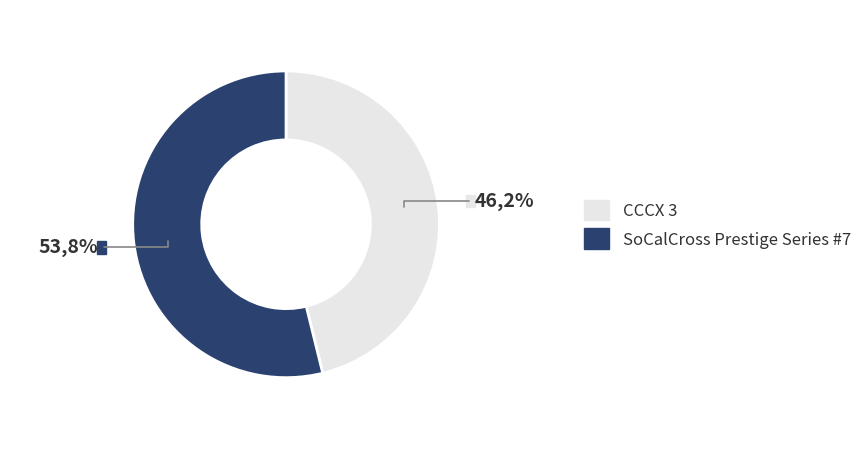

To the nearest percent, what is the average slice percentage?

50%